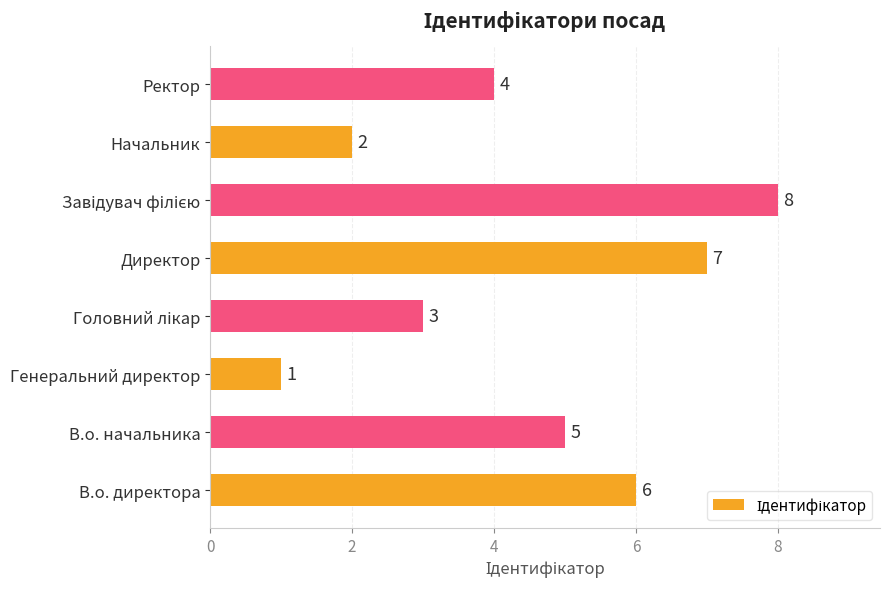

The chart shows a value of 7 at Директор. True or false?

True